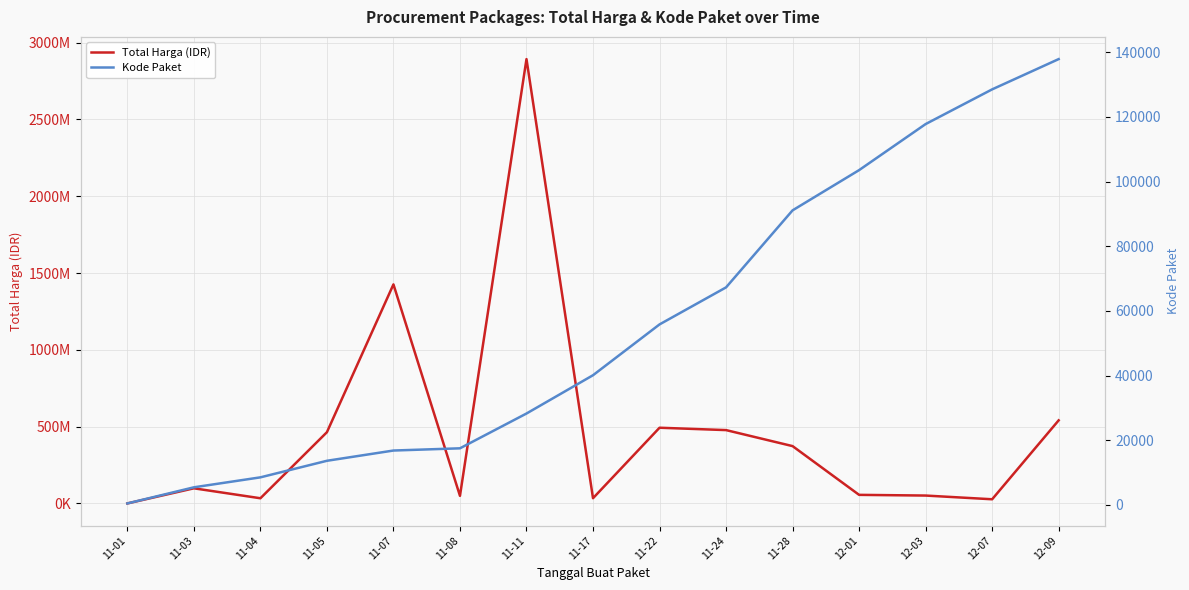

What is the value of the Total Harga (IDR) point at the 9th from the left?

493000000